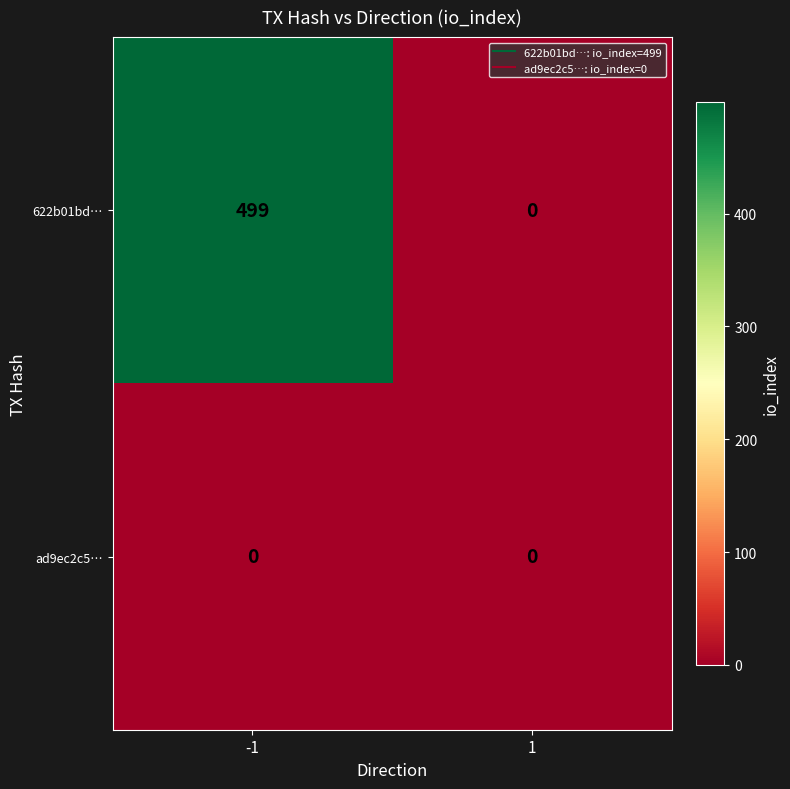

The ad9ec2c5… series shows 0 at 1. True or false?

True